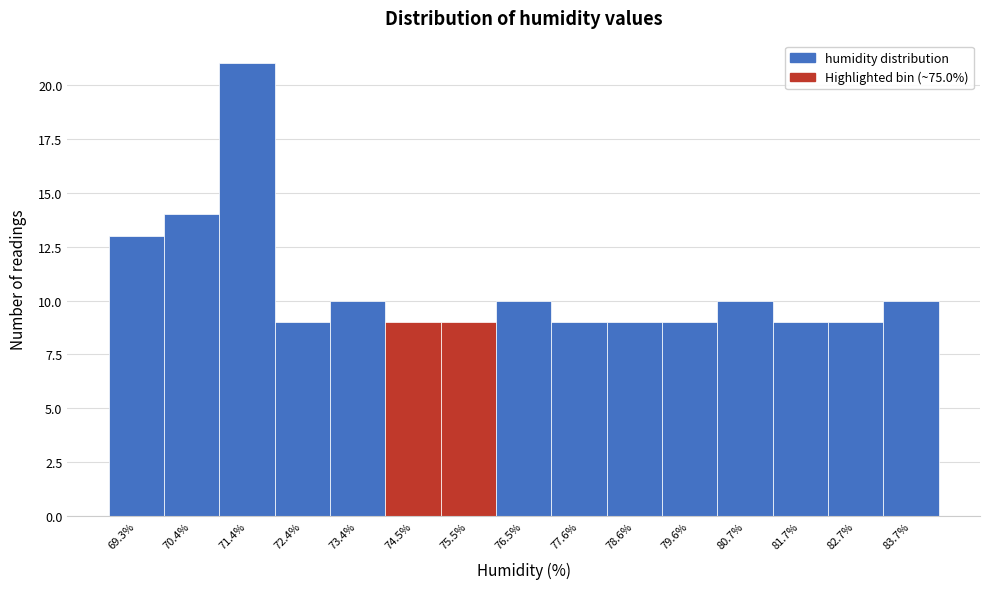

Reading right to left, transcribe all the data shown in this chart.

10	9	9	10	9	9	9	10	9	9	10	9	21	14	13